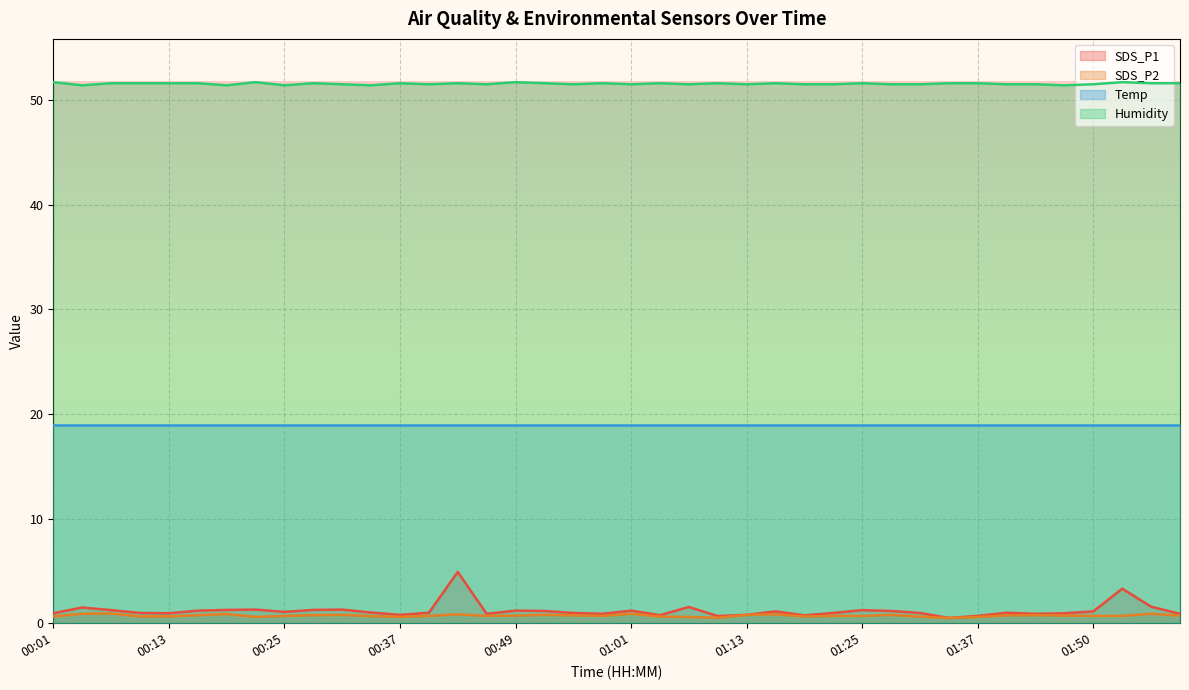

Where is SDS_P2 nearest to the value 0?

01:34